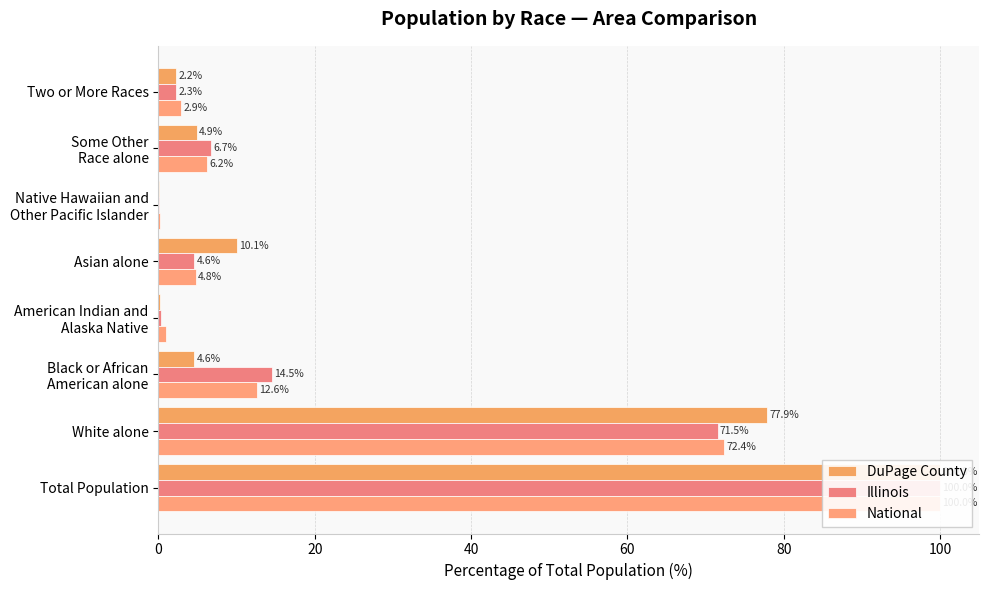

Are the bars horizontal?

Yes